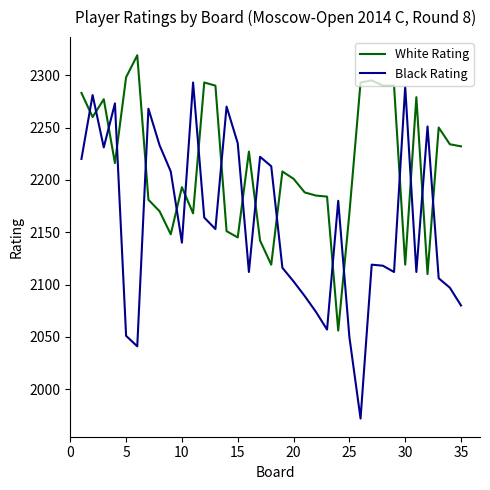

How many intersections are there between Black Rating and White Rating?

18